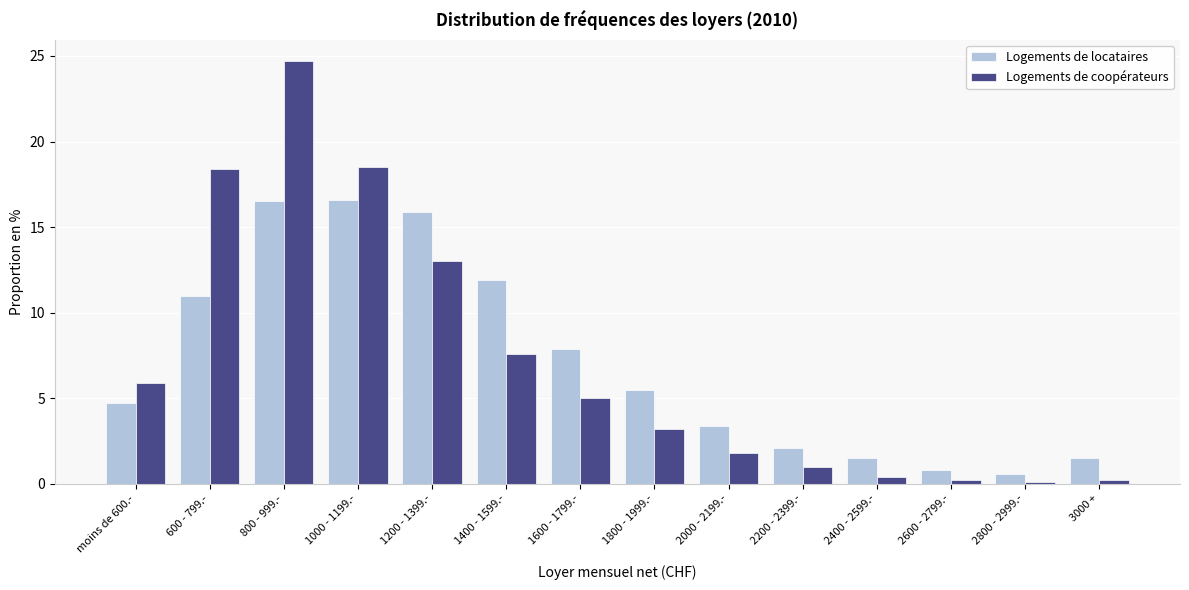

Read the Logements de locataires value at 800 - 999.-.

16.5